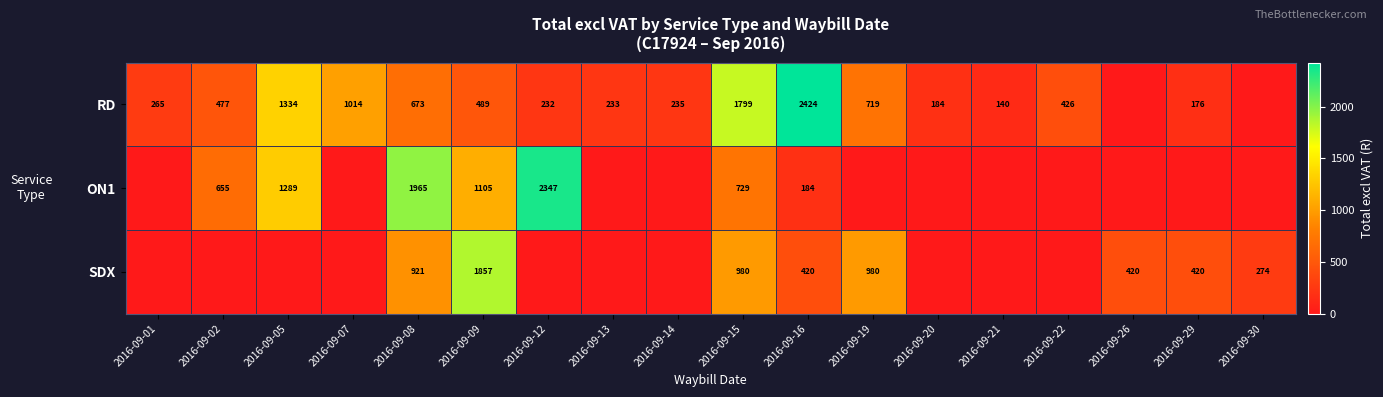

Is it true that RD equals 184 at 2016-09-20?

True